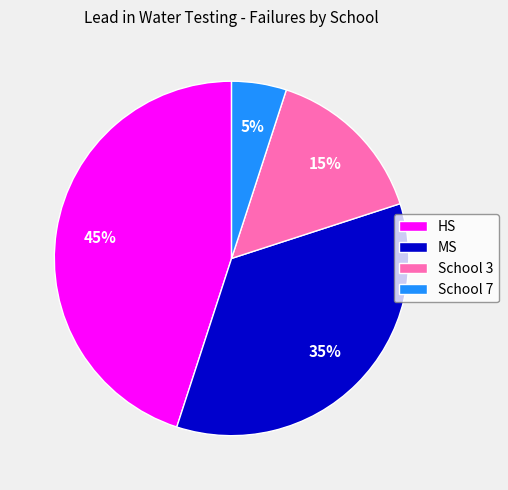

To the nearest percent, what is the difference between the largest and smallest slice percentages?

40%